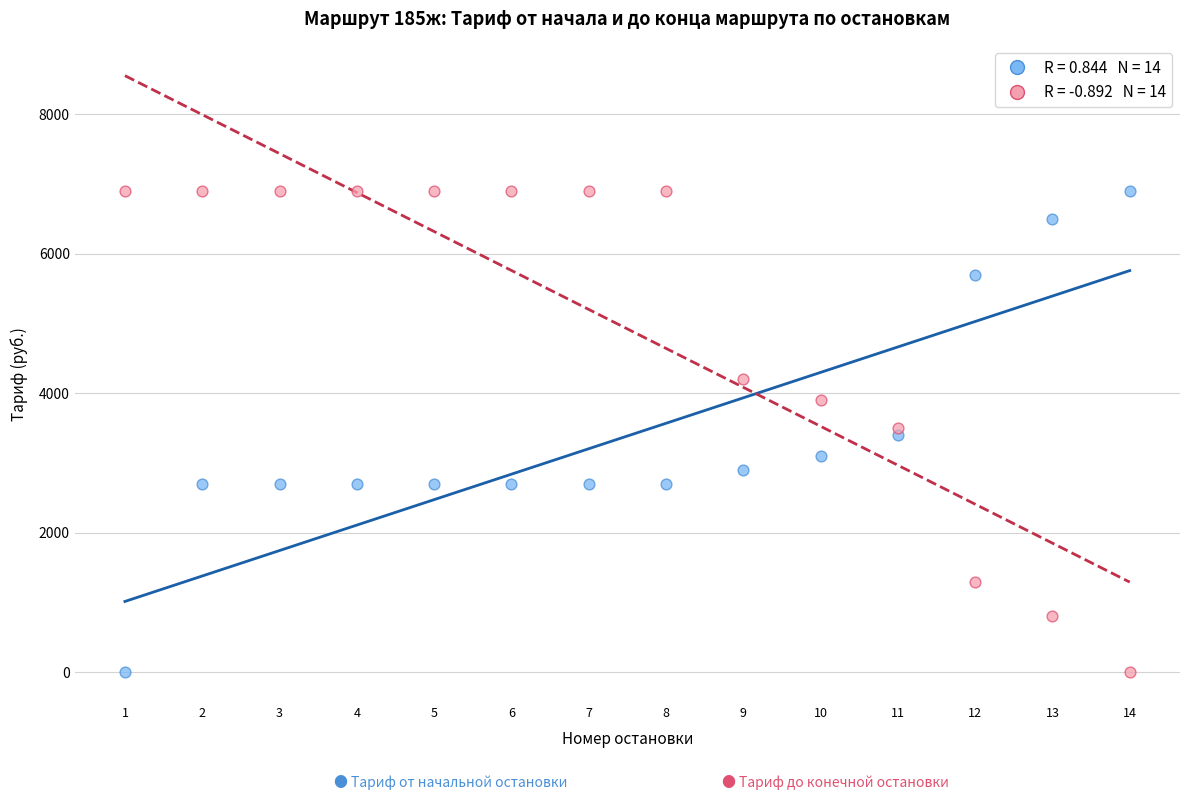

Across all data points, what is the range of Y values (max minus min)?

6900